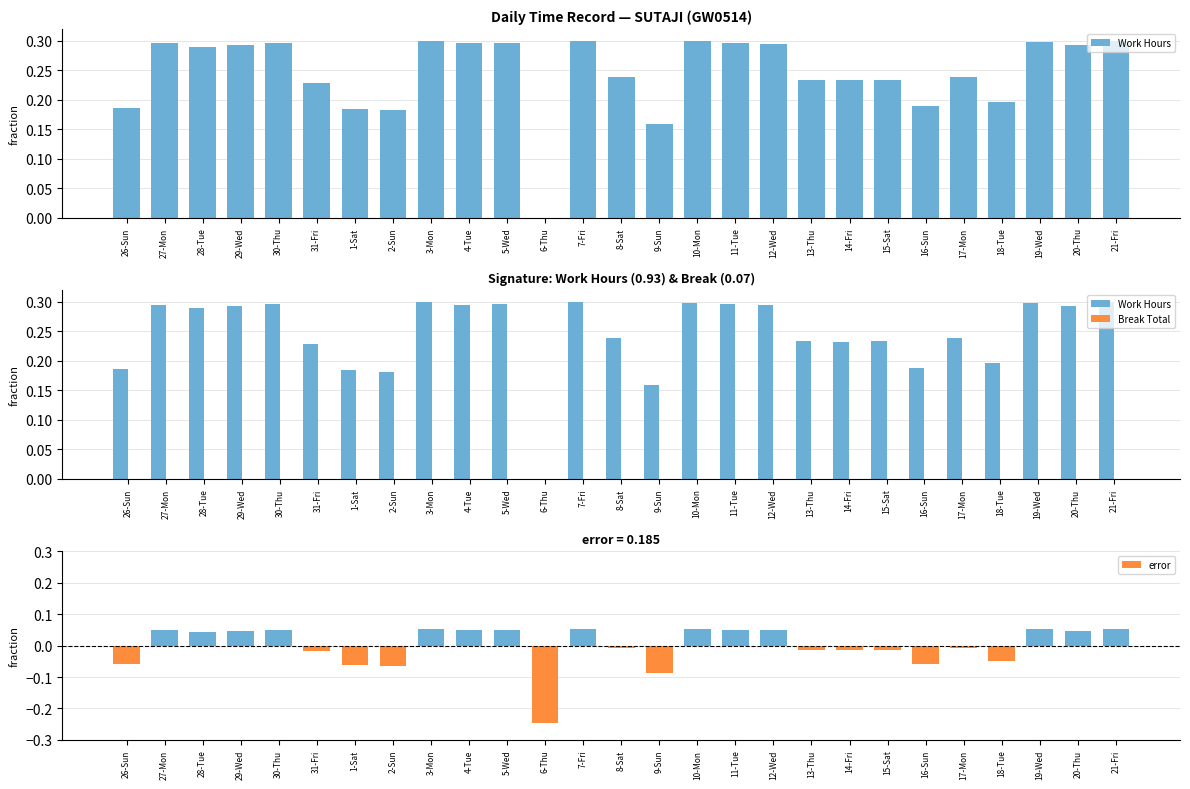

The Work Hours series shows 0.2 at 8-Sat. True or false?

True